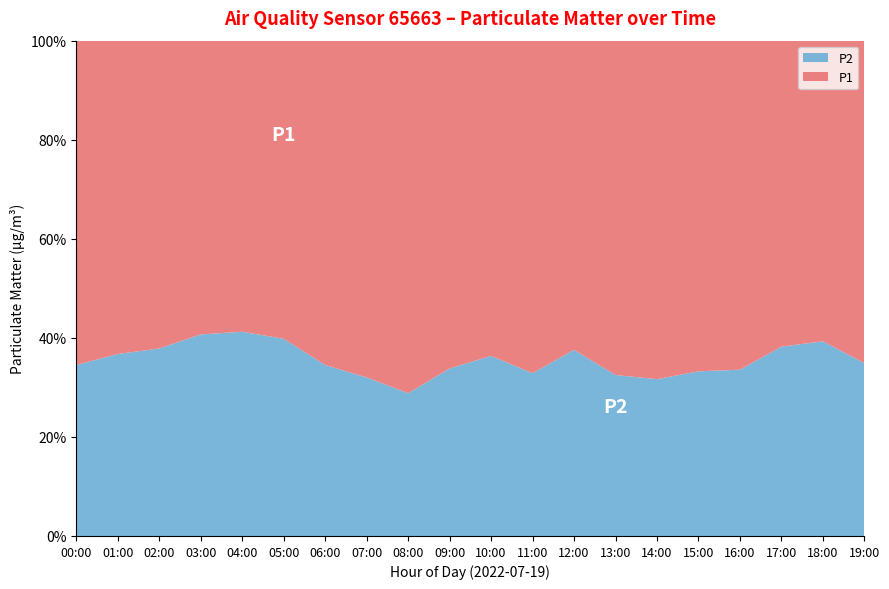

Reading left to right, transcribe all the data shown in this chart.

P1: 00:00=11.9	01:00=10.8	02:00=9.8	03:00=8.6	04:00=9.4	05:00=10.0	06:00=11.7	07:00=13.6	08:00=14.8	09:00=12.0	10:00=10.4	11:00=11.8	12:00=9.8	13:00=12.9	14:00=13.6	15:00=11.9	16:00=12.1	17:00=10.2	18:00=9.7	19:00=12.0
P2: 00:00=6.3	01:00=6.3	02:00=6.0	03:00=5.9	04:00=6.6	05:00=6.6	06:00=6.2	07:00=6.4	08:00=6.0	09:00=6.1	10:00=5.9	11:00=5.8	12:00=5.9	13:00=6.2	14:00=6.3	15:00=6.0	16:00=6.1	17:00=6.3	18:00=6.3	19:00=6.4